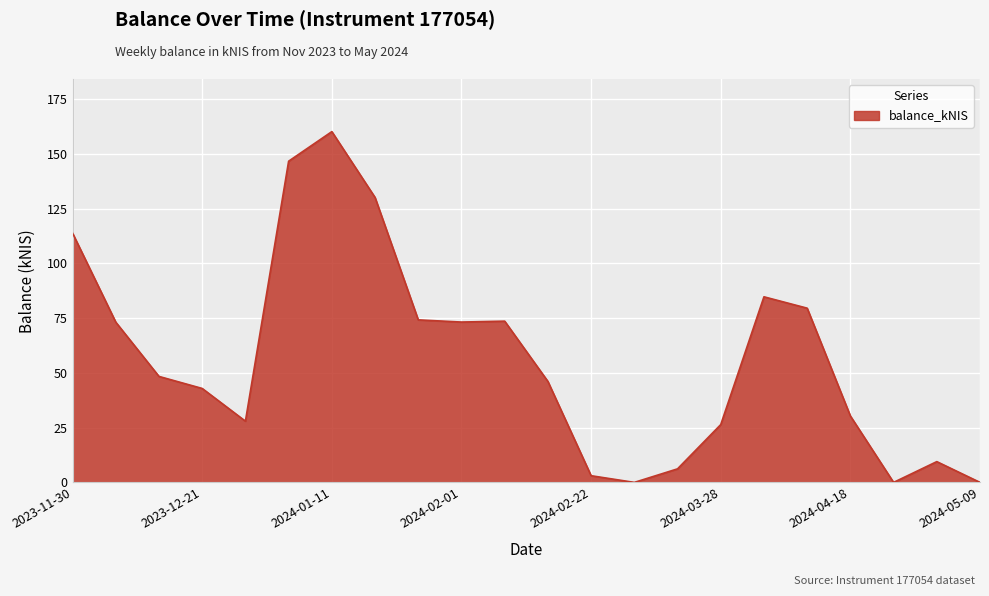

What is the maximum value shown in the chart?

160.1